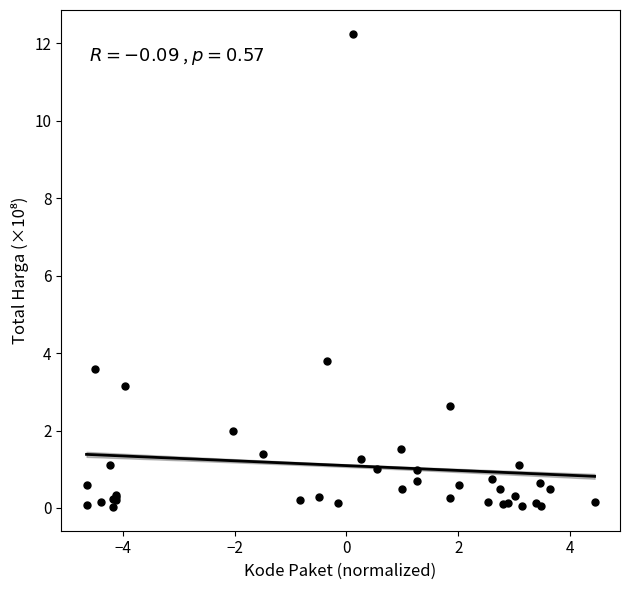

What Y value in the scatter plot is closest to 6?

3.8